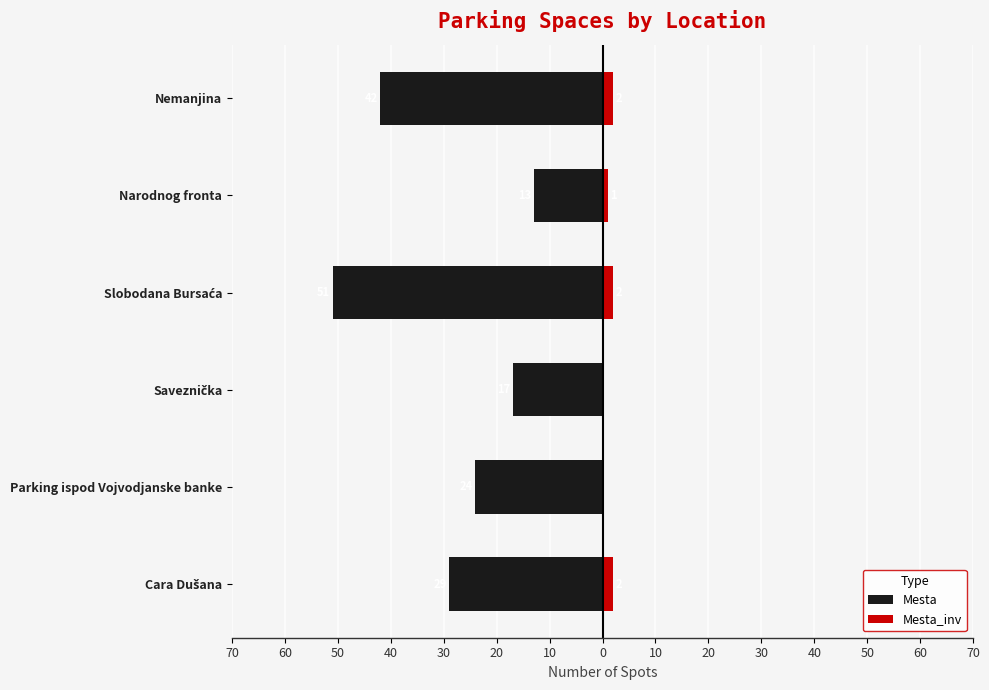

The value of Mesta_inv at Saveznička is -1. True or false?

False